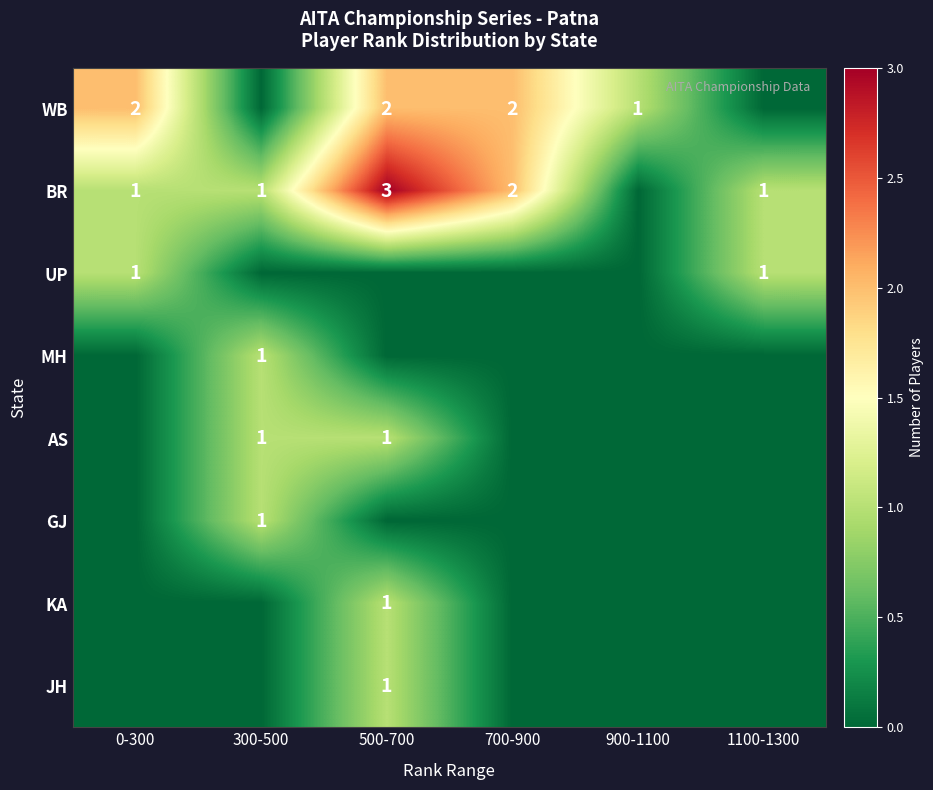

What is the total value across all series at 700-900?

4